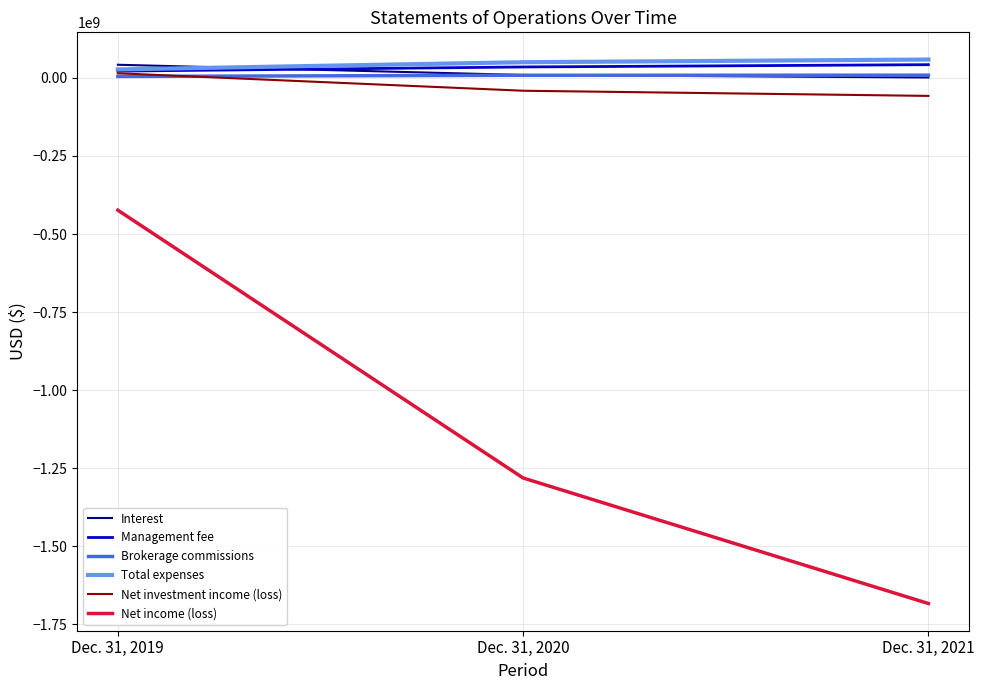

How many values in Net investment income (loss) are above zero?

1